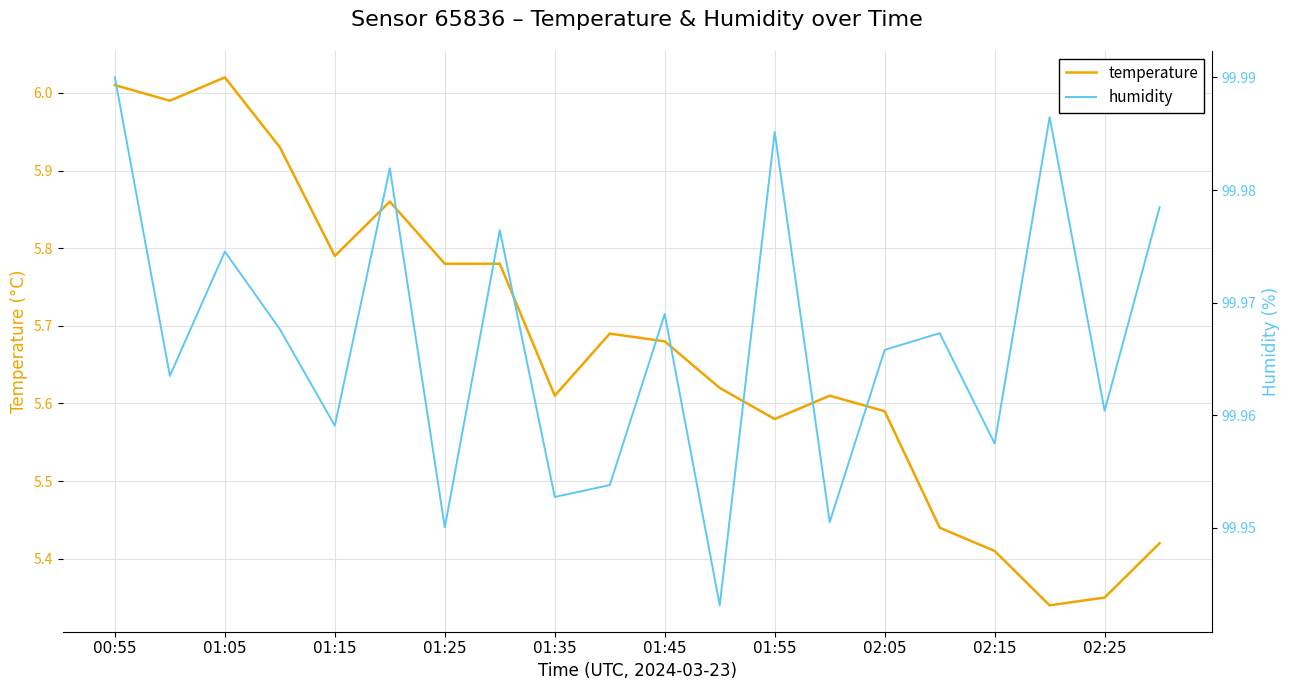

True or false: humidity and temperature intersect in this chart.

False